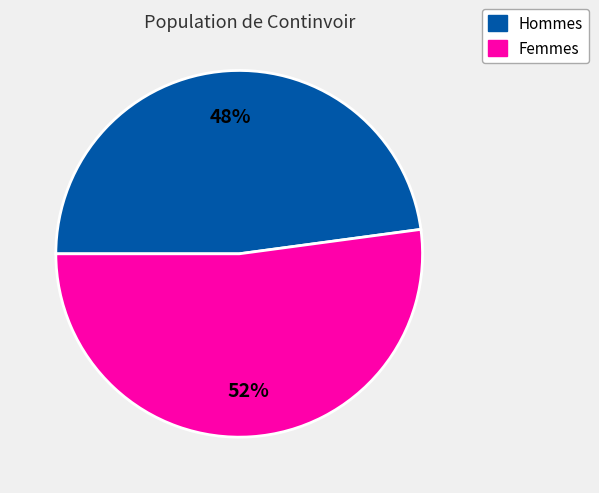

Does any single category account for the majority?

Yes